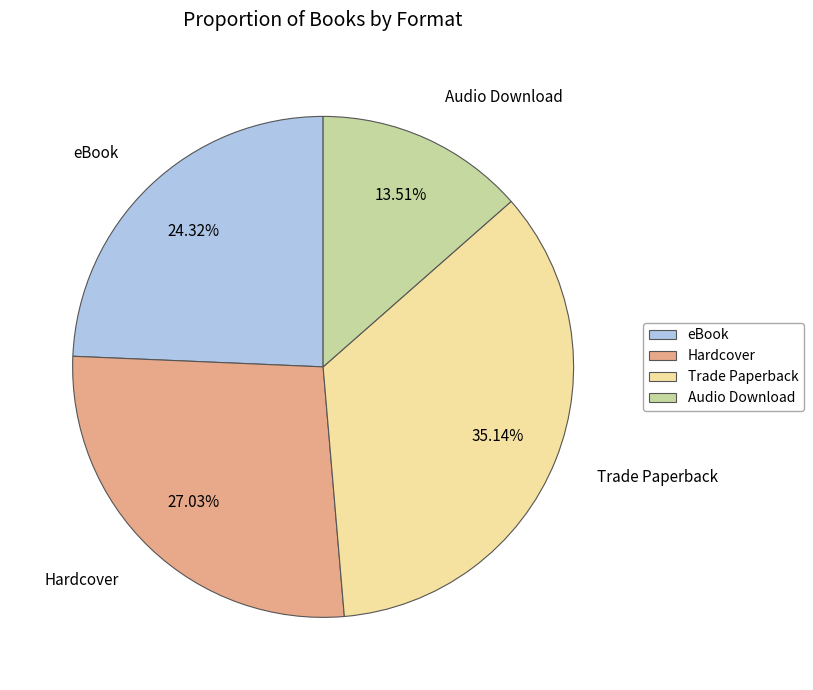

Which slice is the largest?

Trade Paperback